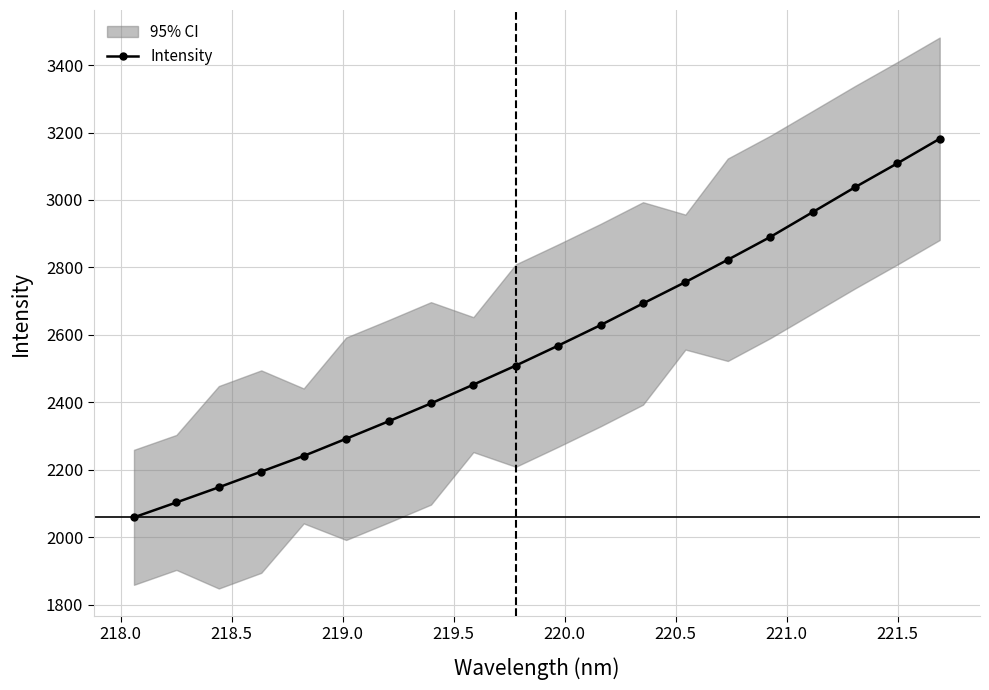

What is the value of the Intensity point at the 11th from the left?

2568.4